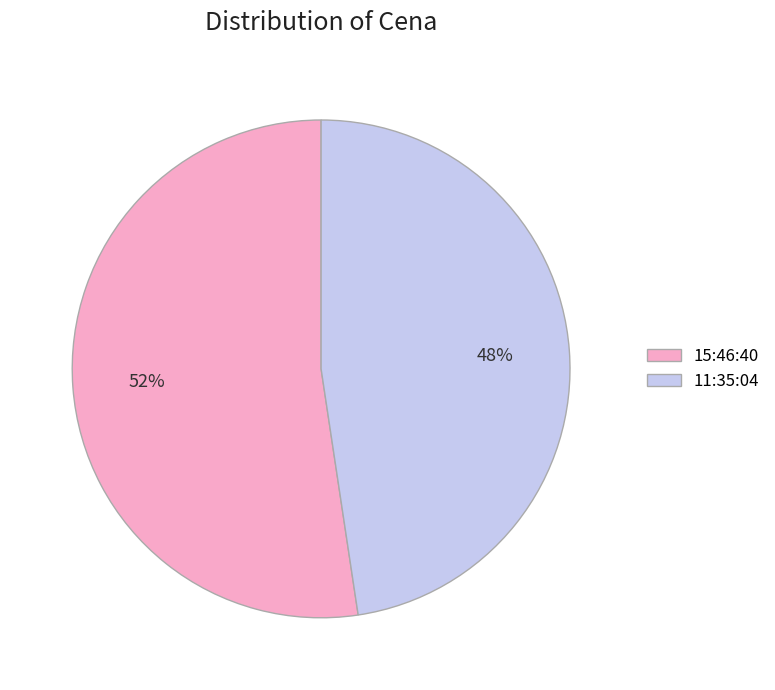

What percentage is the 15:46:40 slice, to the nearest percent?

52%